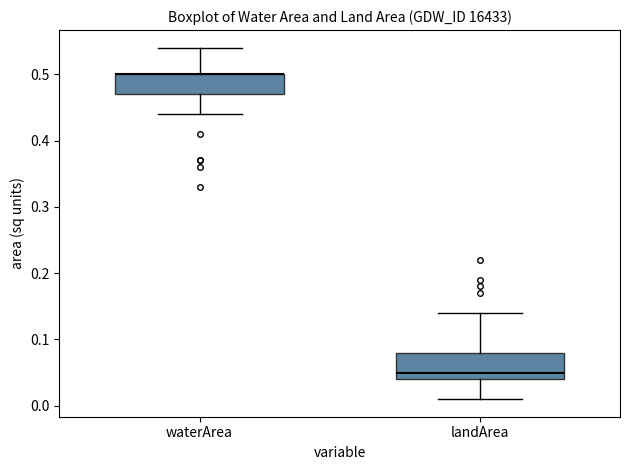

Where does the median line of the box for landArea sit on the y-axis? The values are not printed on the chart, so give them approximately, as read against the axis.

0.05